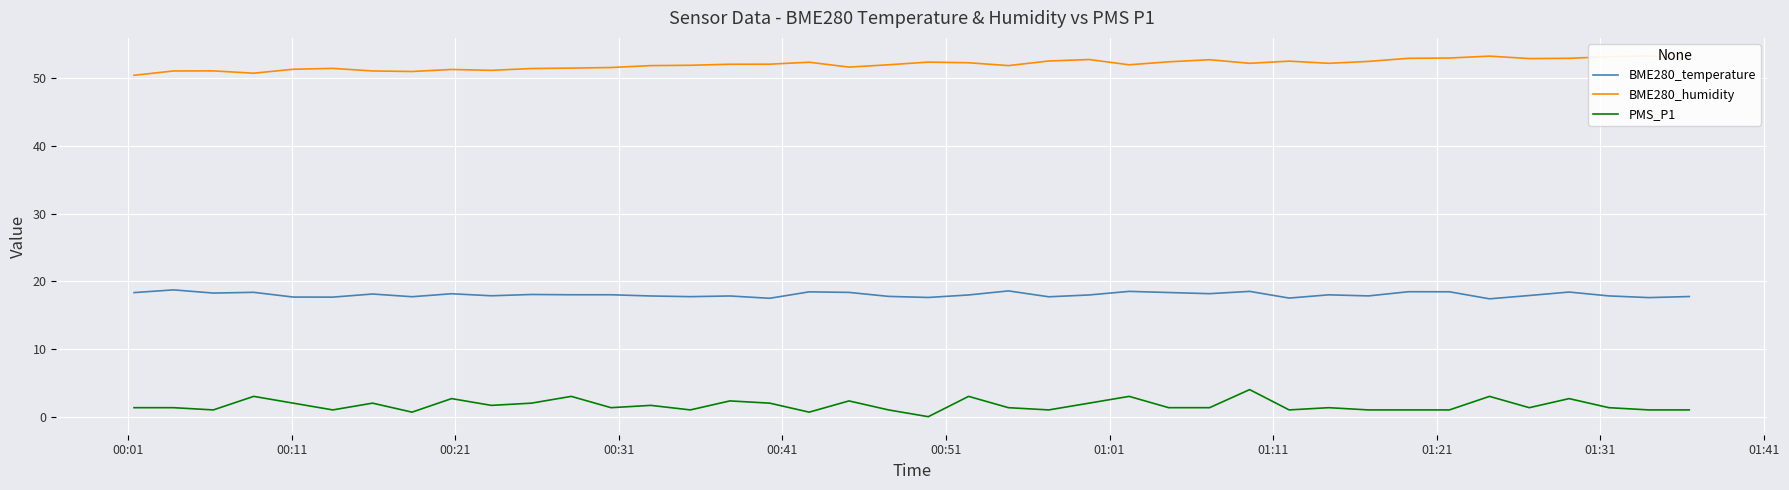

True or false: PMS_P1 and BME280_temperature intersect in this chart.

False